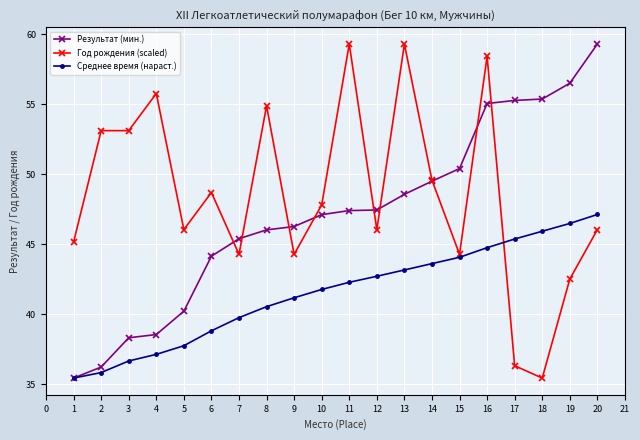

The Среднее время (нараст.) series shows 37.8 at 5. True or false?

True